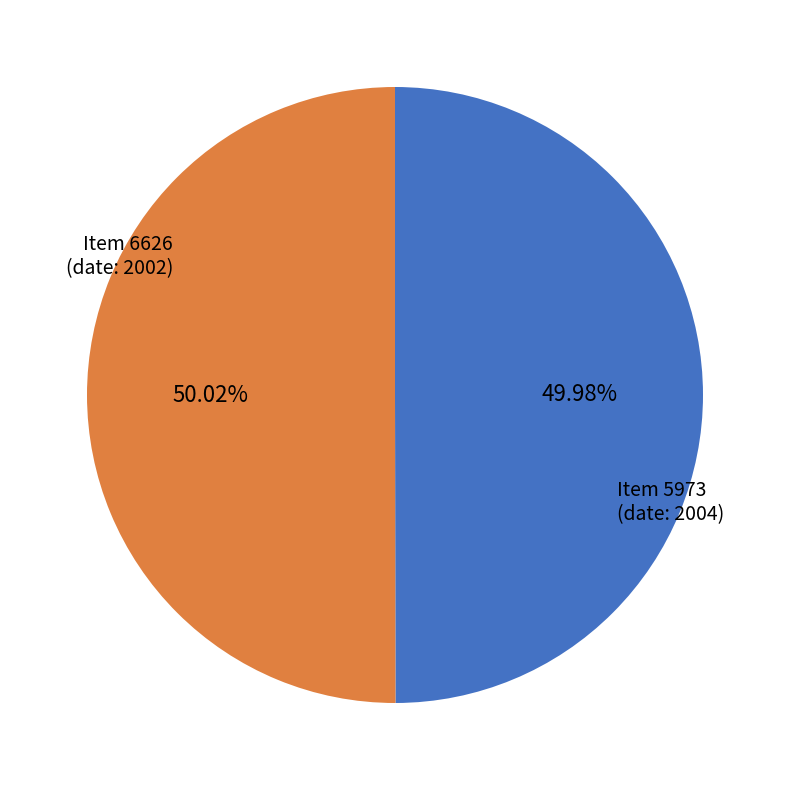

Is there any slice that represents more than half of the pie?

Yes